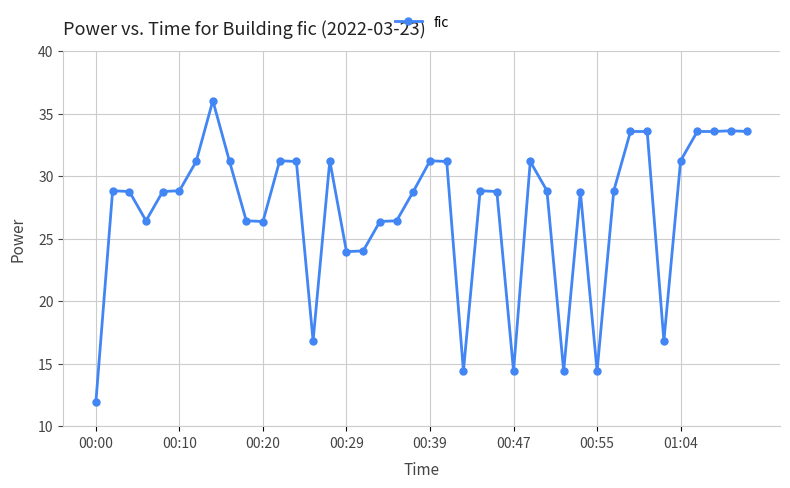

What is the sum of all values?

1089.5